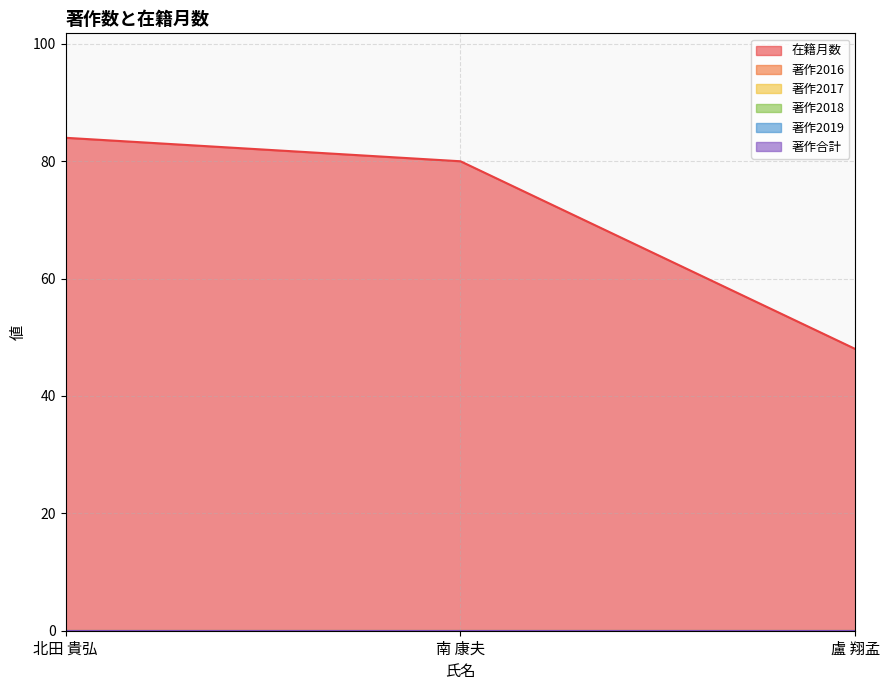

Does the chart have visible grid lines?

Yes